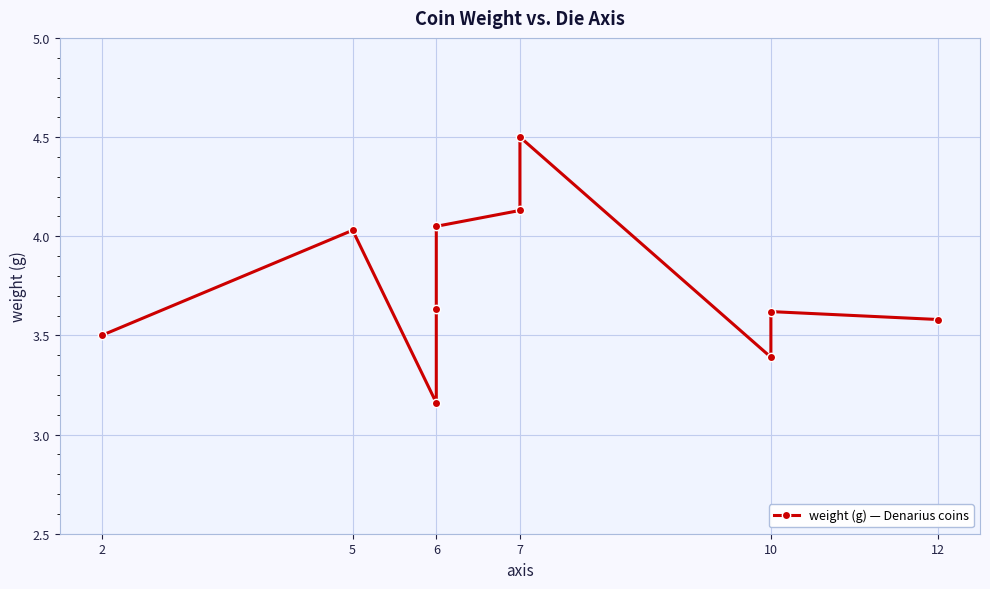

Approximately how many times larger is the value at 5 compared to 12?

1.1